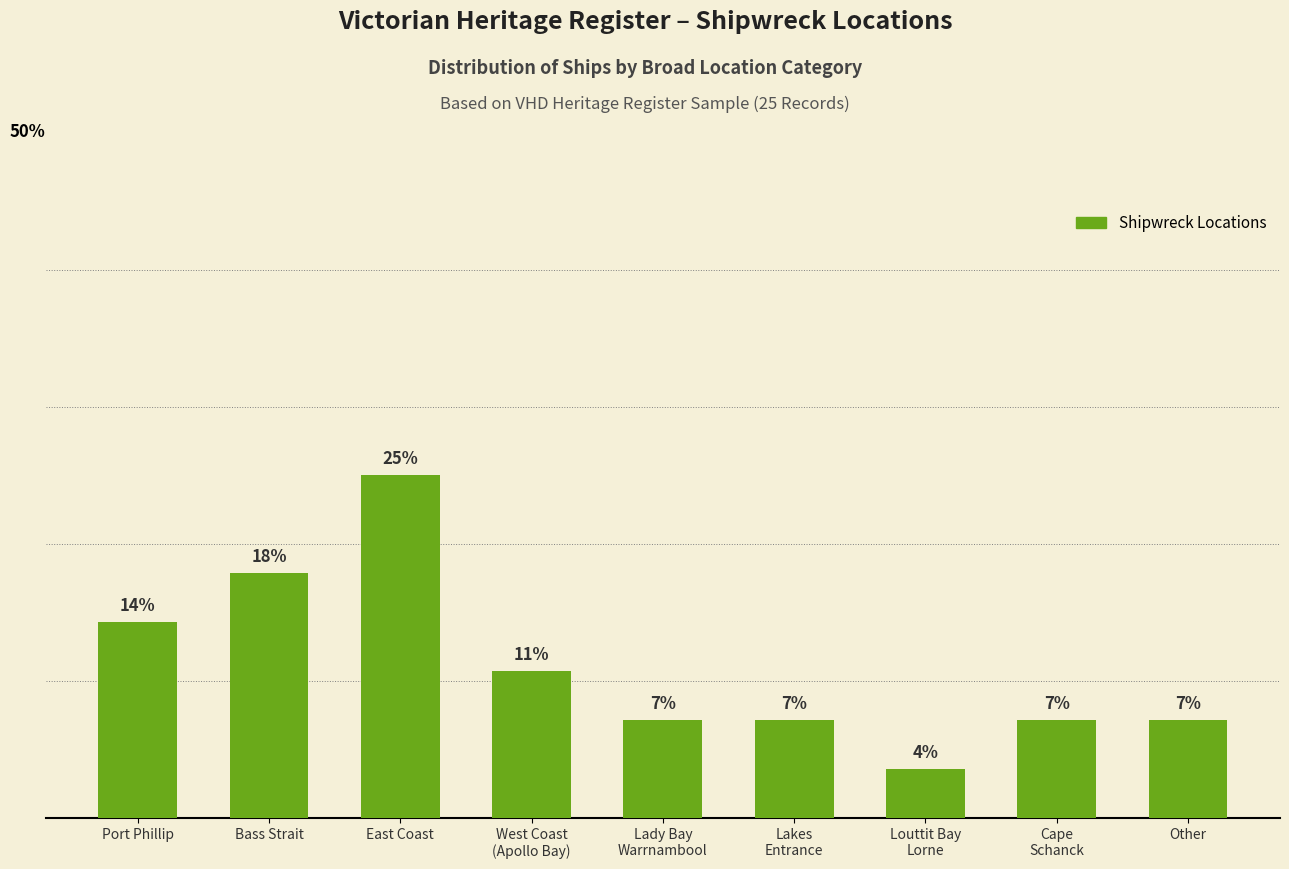

List the labels in order of value, largest first.

East Coast, Bass Strait, Port Phillip, West Coast
(Apollo Bay), Lady Bay
Warrnambool, Lakes
Entrance, Cape
Schanck, Other, Louttit Bay
Lorne